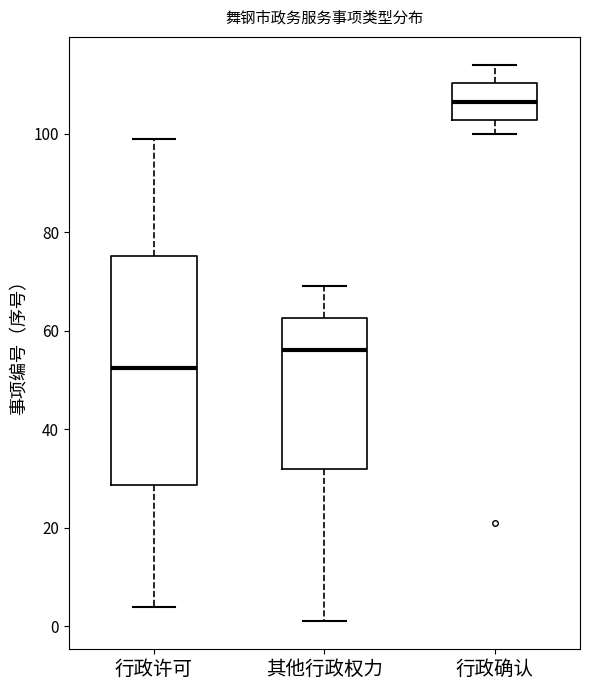

Reading left to right, transcribe this box plot: for each box, give where its median line is, the range the box spans, and where its two whiskers end, as read against the y-axis. The values are not printed on the chart, so give them approximately, as read against the axis.

行政许可: median 52, box 28 to 76, whiskers 4 to 100
其他行政权力: median 56, box 32 to 62, whiskers 2 to 70
行政确认: median 106, box 102 to 110, whiskers 100 to 114